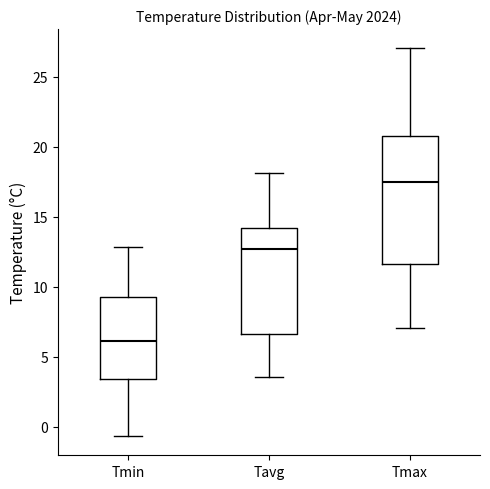

Reading left to right, read every box against the y-axis: the position of its median line, the range the box covers, and the ends of its whiskers. The values are not printed on the chart, so give them approximately, as read against the axis.

Tmin: median 6.0, box 3.5 to 9.0, whiskers -0.5 to 13.0
Tavg: median 12.5, box 6.5 to 14.0, whiskers 3.5 to 18.0
Tmax: median 17.5, box 11.5 to 21.0, whiskers 7.0 to 27.0